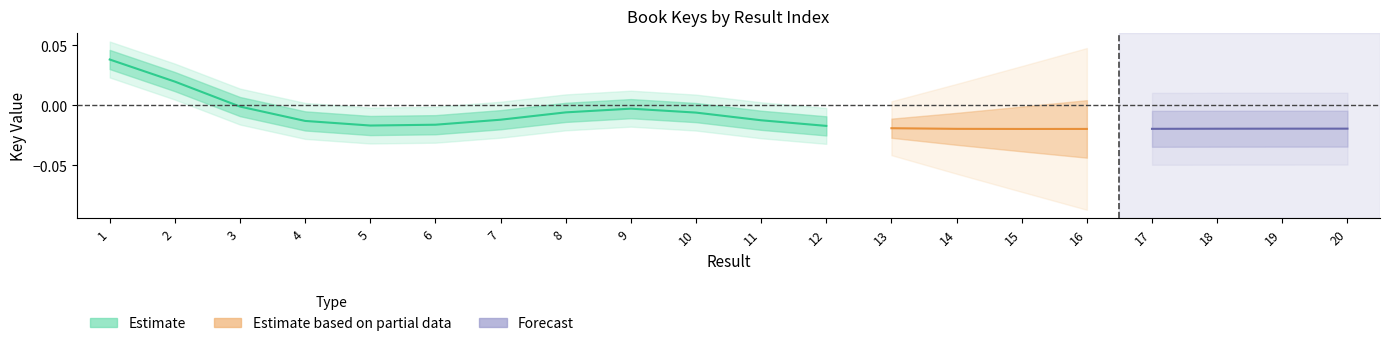

At which category does the data reach its first local valley?

5